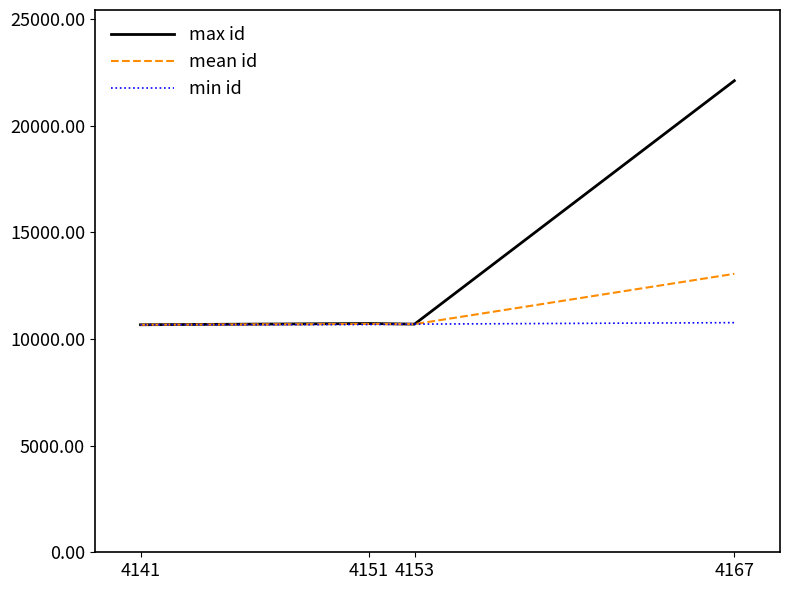

Is it true that max id equals 5628.9 at 4151?

False